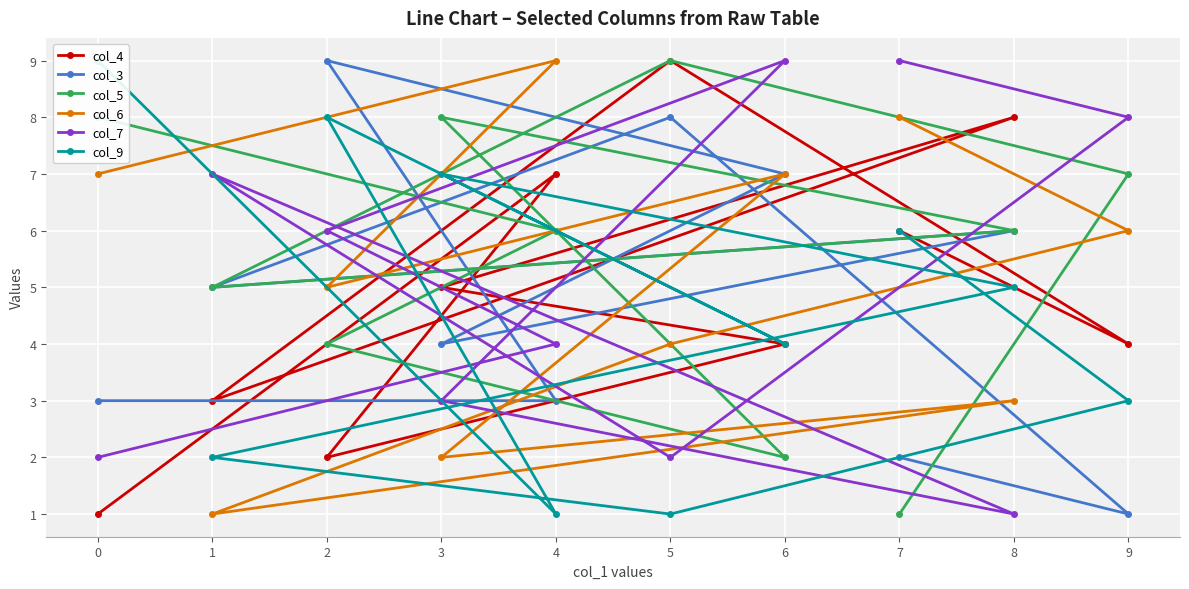

Is it true that col_4 equals 1 at 0?

True